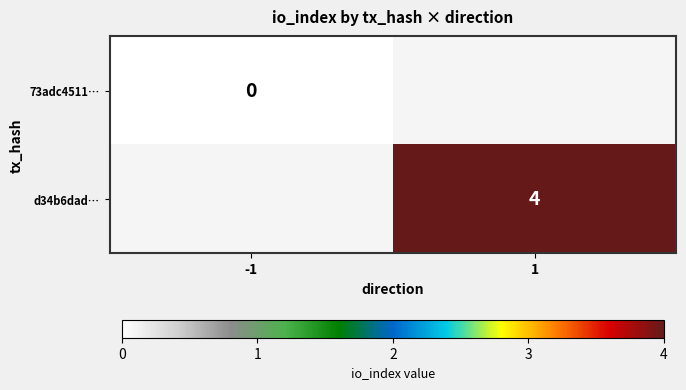

Is the value of d34b6dad… at 1 greater than the value of 73adc4511… at -1?

Yes